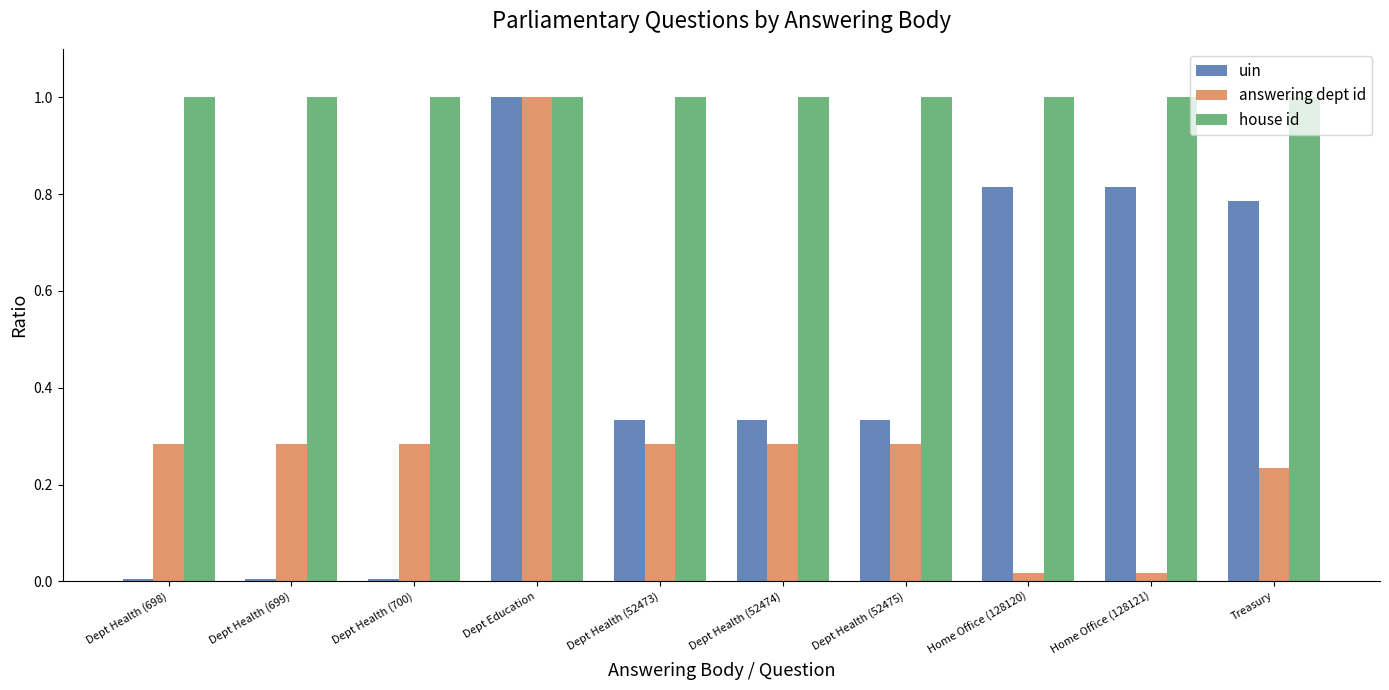

What is the label of the 3rd bar from the left?

Dept Health (700)